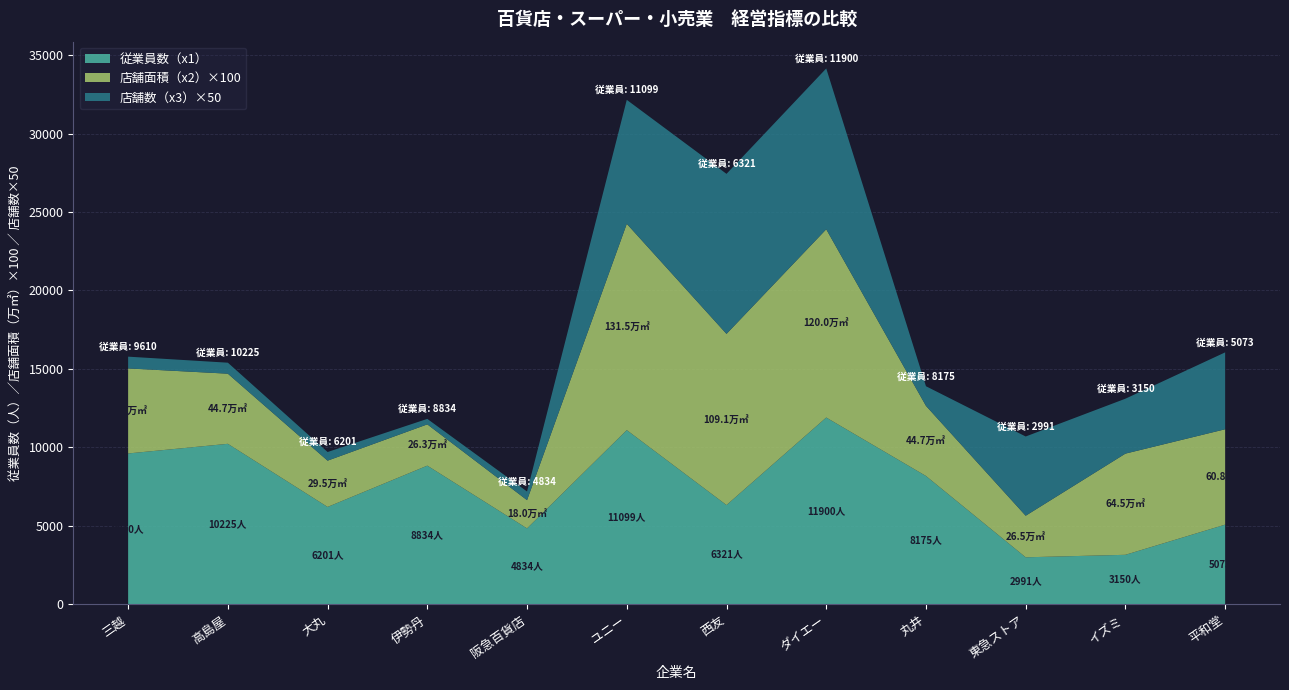

Reading left to right, transcribe all the data shown in this chart.

従業員数（x1）: 9610.0	10225.0	6201.0	8834.0	4834.0	11099.0	6321.0	11900.0	8175.0	2991.0	3150.0	5073.0
店舗面積（x2）: 54.2	44.7	29.5	26.3	18.0	131.5	109.1	120.0	44.7	26.5	64.5	60.8
店舗数（x3）: 15.0	14.0	11.0	7.0	11.0	158.0	204.0	205.0	25.0	101.0	70.0	98.0